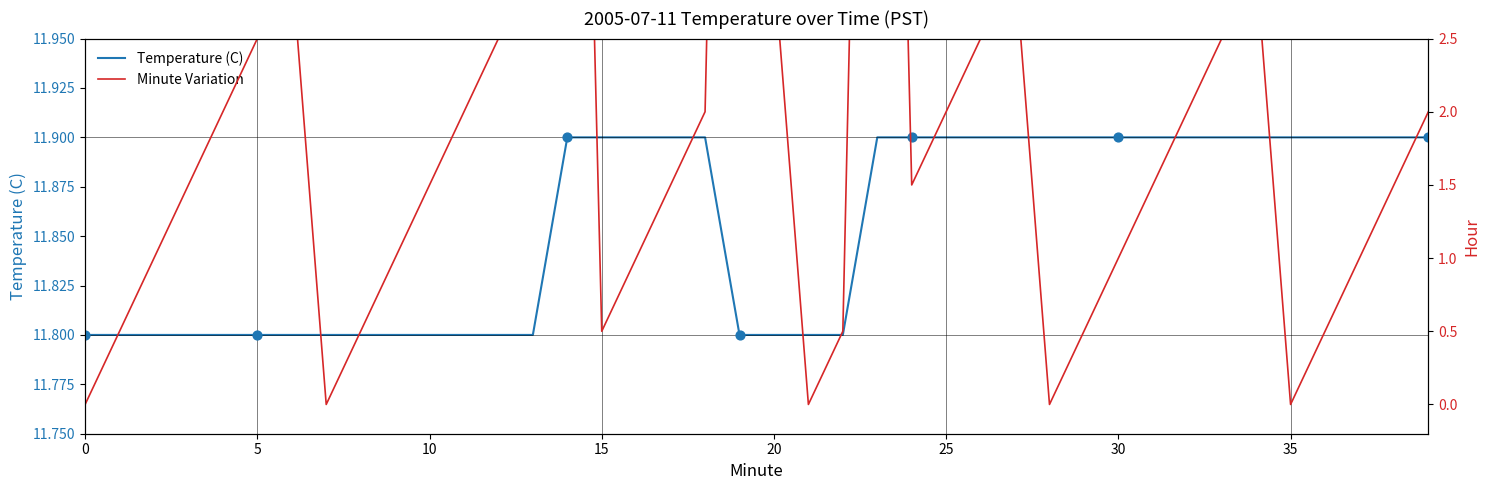

At how many categories does at least one series exceed 2?

40